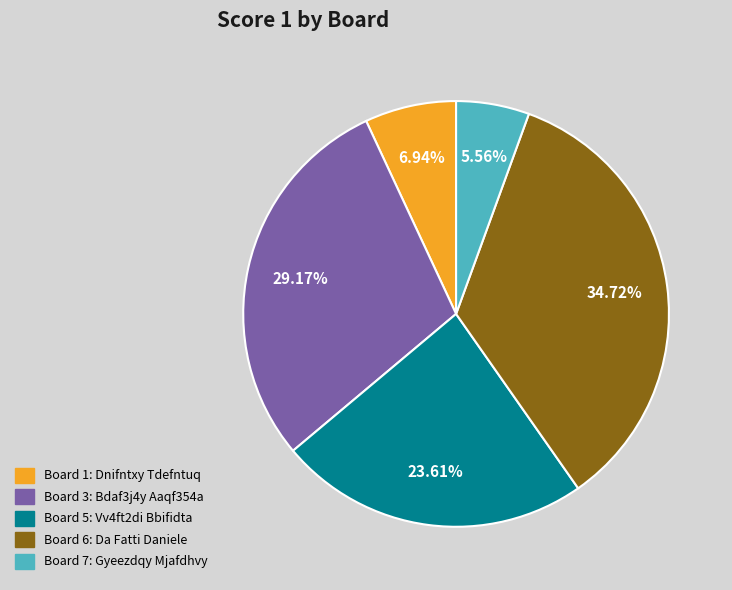

Is there a majority slice in this chart?

No